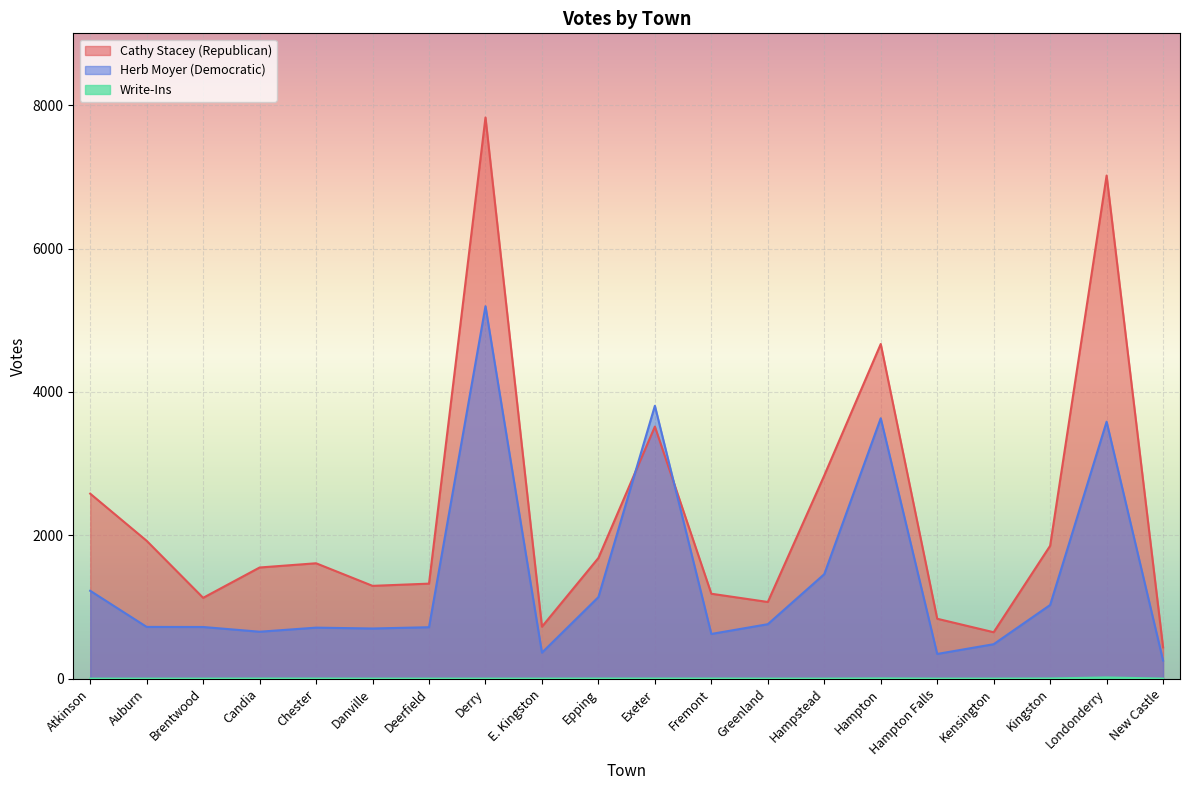

How many data points in Cathy Stacey (Republican) are above 1609?

9